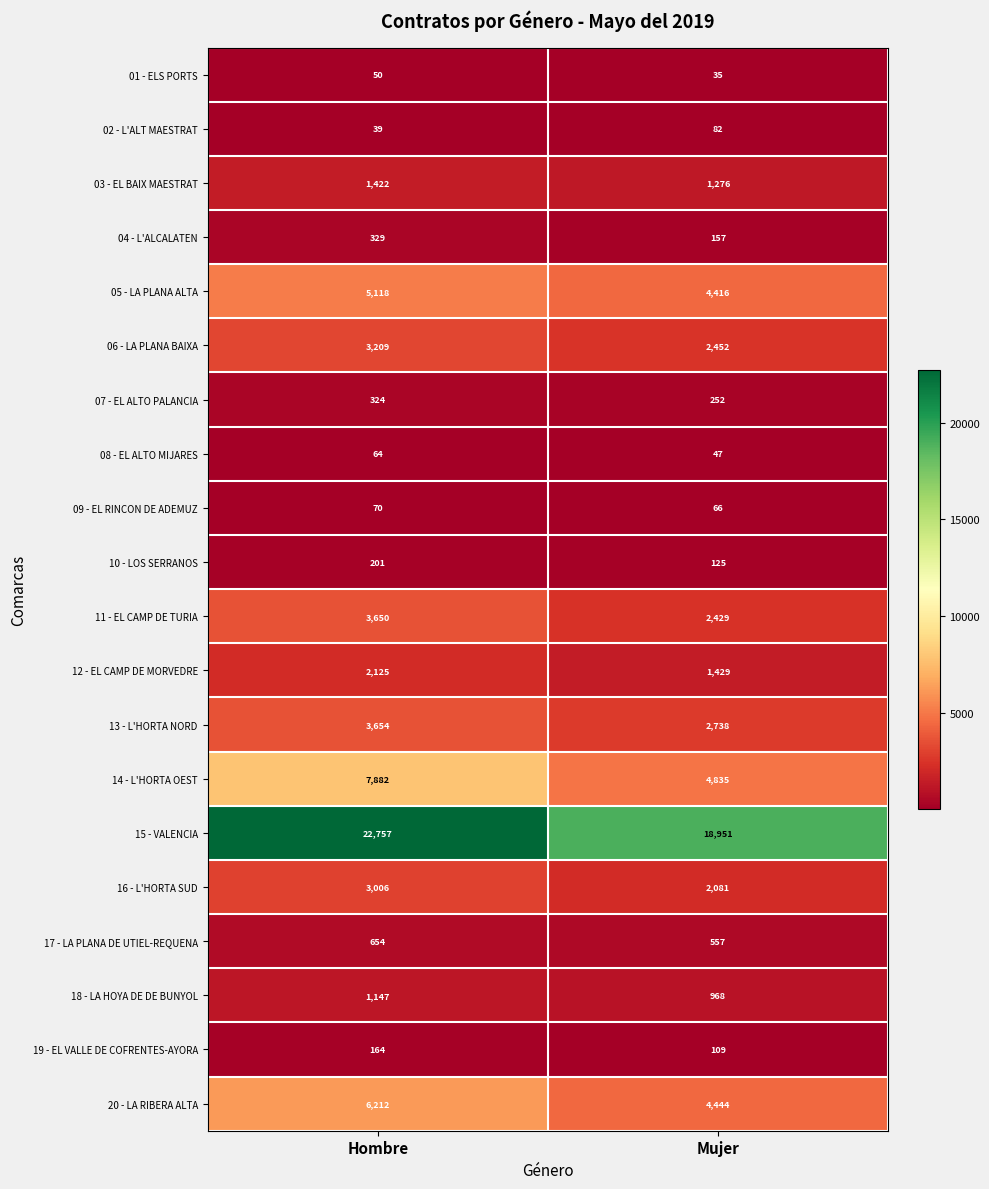

The 03 - EL BAIX MAESTRAT series shows 441 at Hombre. True or false?

False